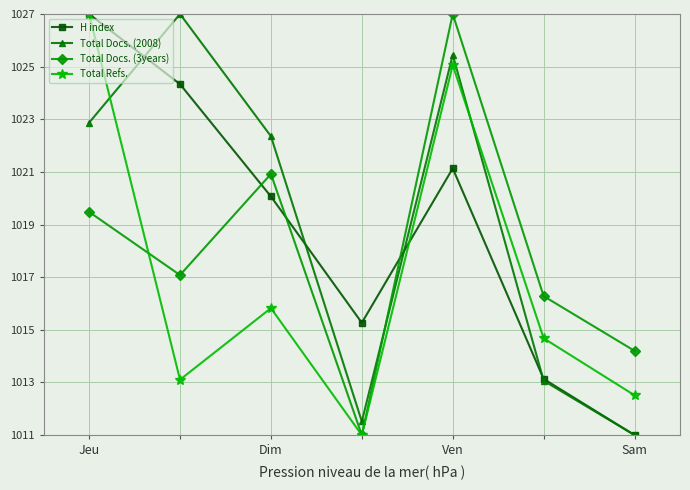

At how many categories does at least one series exceed 1018?

4